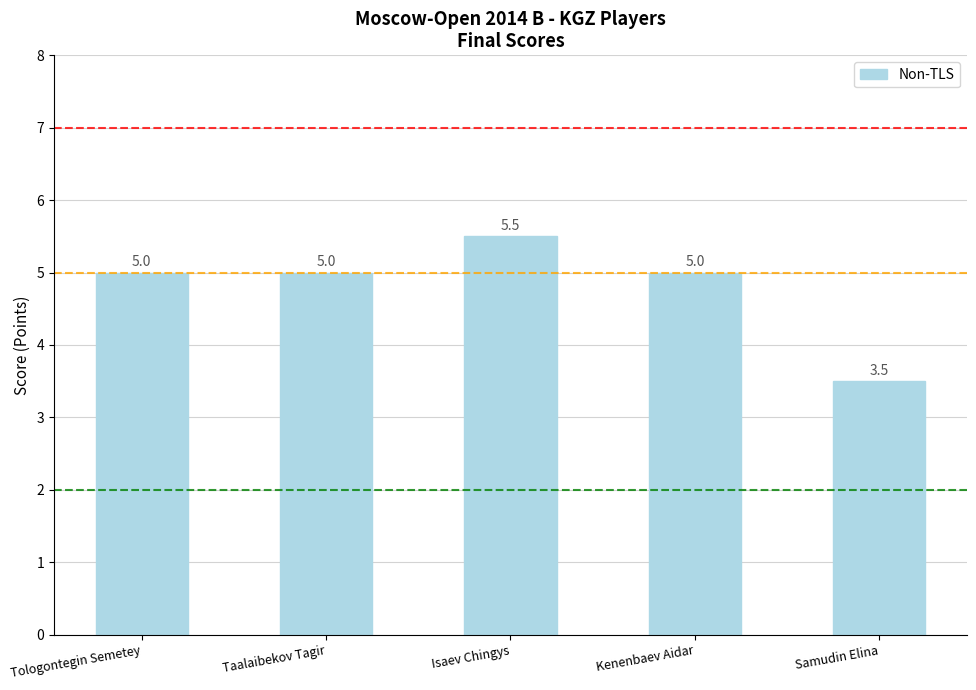

Reading left to right, list all the values displayed in this chart.

5.0	5.0	5.5	5.0	3.5